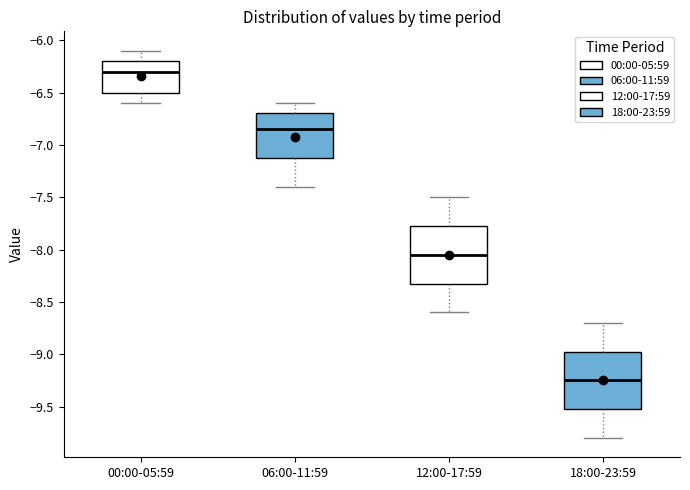

Reading left to right, transcribe this box plot: for each box, give where its median line is, the range the box spans, and where its two whiskers end, as read against the y-axis. The values are not printed on the chart, so give them approximately, as read against the axis.

00:00-05:59: median -6.30, box -6.50 to -6.20, whiskers -6.60 to -6.10
06:00-11:59: median -6.85, box -7.10 to -6.70, whiskers -7.40 to -6.60
12:00-17:59: median -8.05, box -8.30 to -7.75, whiskers -8.60 to -7.50
18:00-23:59: median -9.25, box -9.50 to -8.95, whiskers -9.80 to -8.70